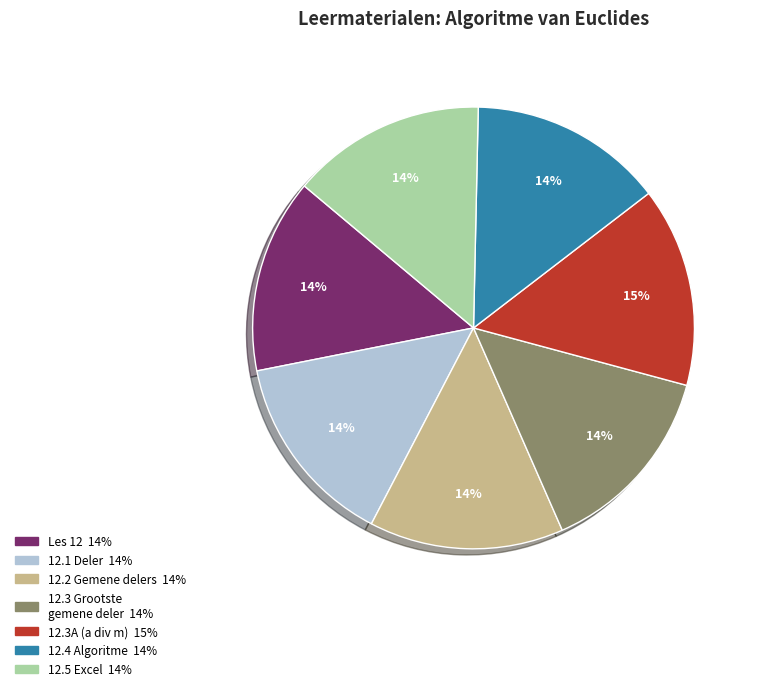

Is there any slice that represents more than half of the pie?

No